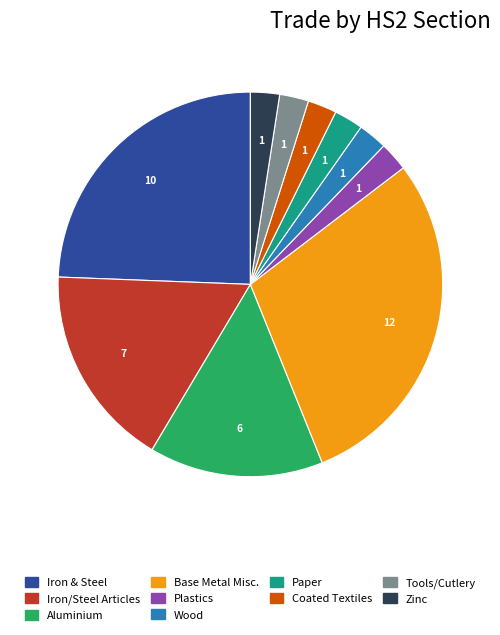

Is there a majority slice in this chart?

No